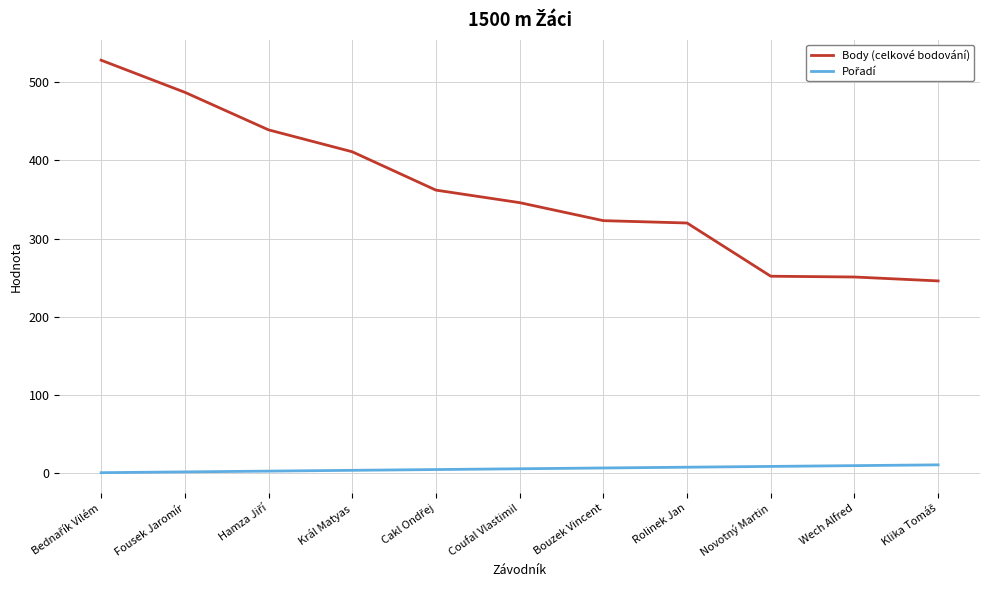

What is the total value across all series at Coufal Vlastimil?

352